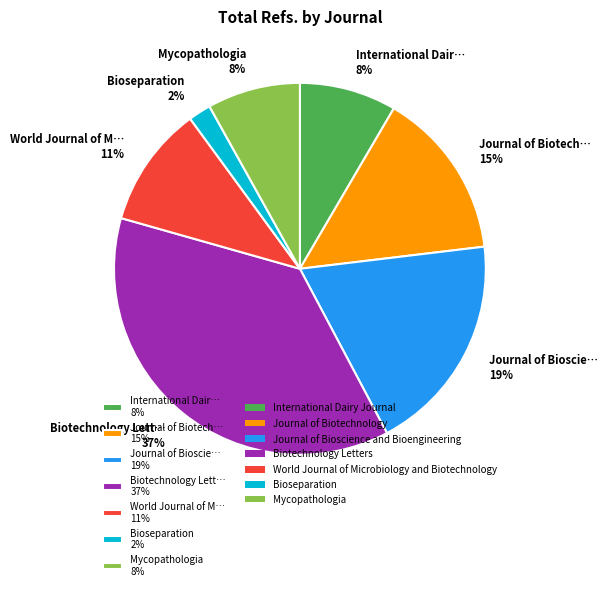

To the nearest percent, what is the difference between the largest and smallest slice percentages?

35%